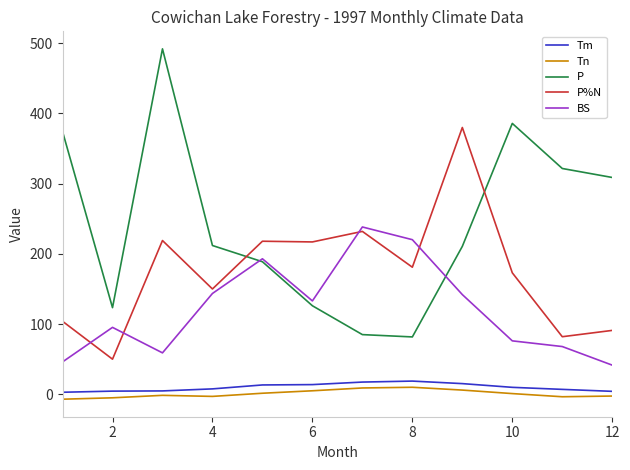

Which series has the widest spread of values?

P